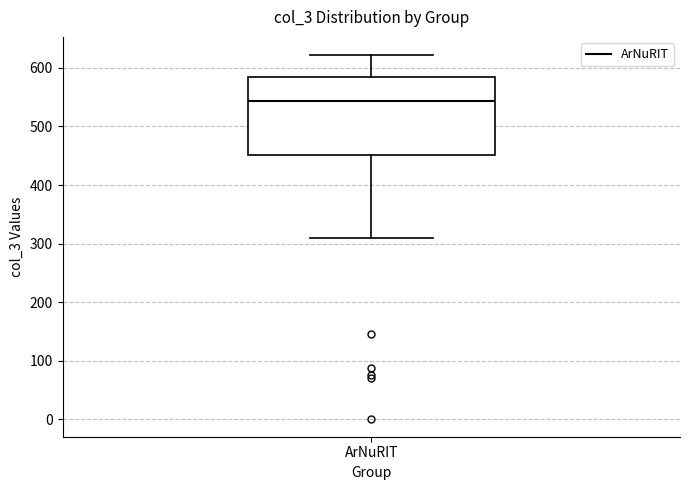

Read this box plot against the y-axis: the position of the median line, the range covered by the box, and the ends of both whiskers. The values are not printed on the chart, so give them approximately, as read against the axis.

median 540, box 450 to 580, whiskers 310 to 620